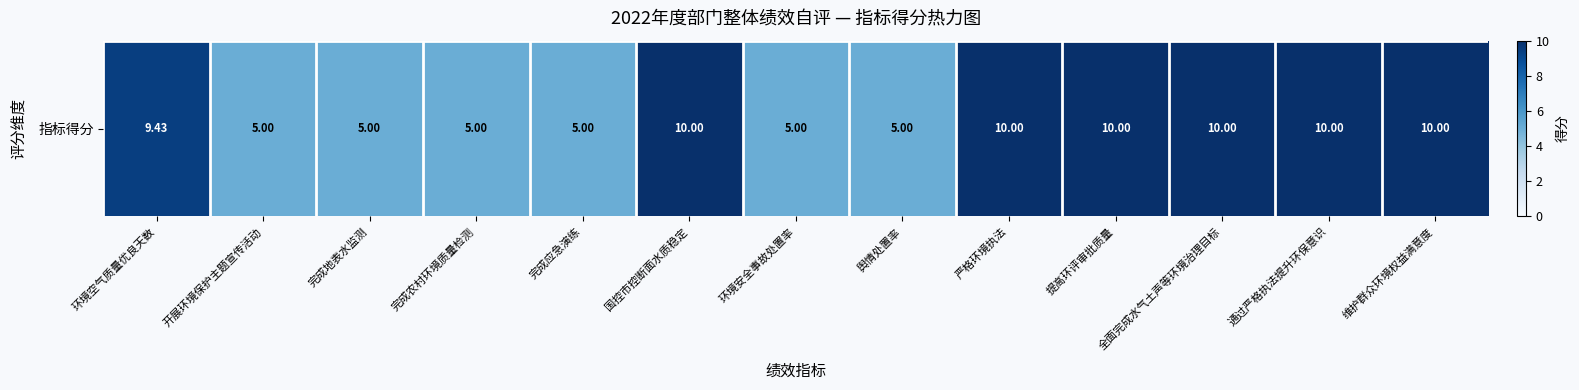

Reading left to right, transcribe all the data shown in this chart.

9.4	5.0	5.0	5.0	5.0	10.0	5.0	5.0	10.0	10.0	10.0	10.0	10.0